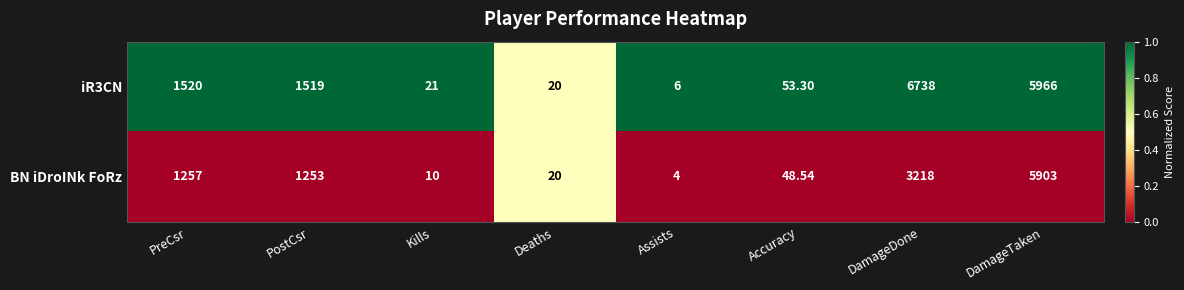

At which label is BN iDroINk FoRz closest to 2953?

DamageDone